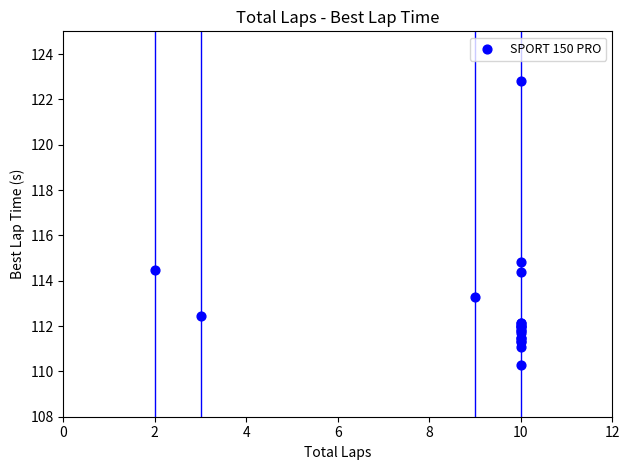

What Y value in the scatter plot is closest to 116?

114.8